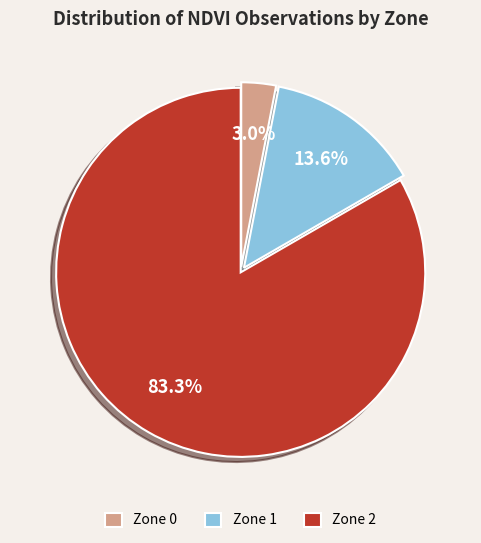

To the nearest percent, what is the combined percentage of Zone 0 and Zone 1?

17%